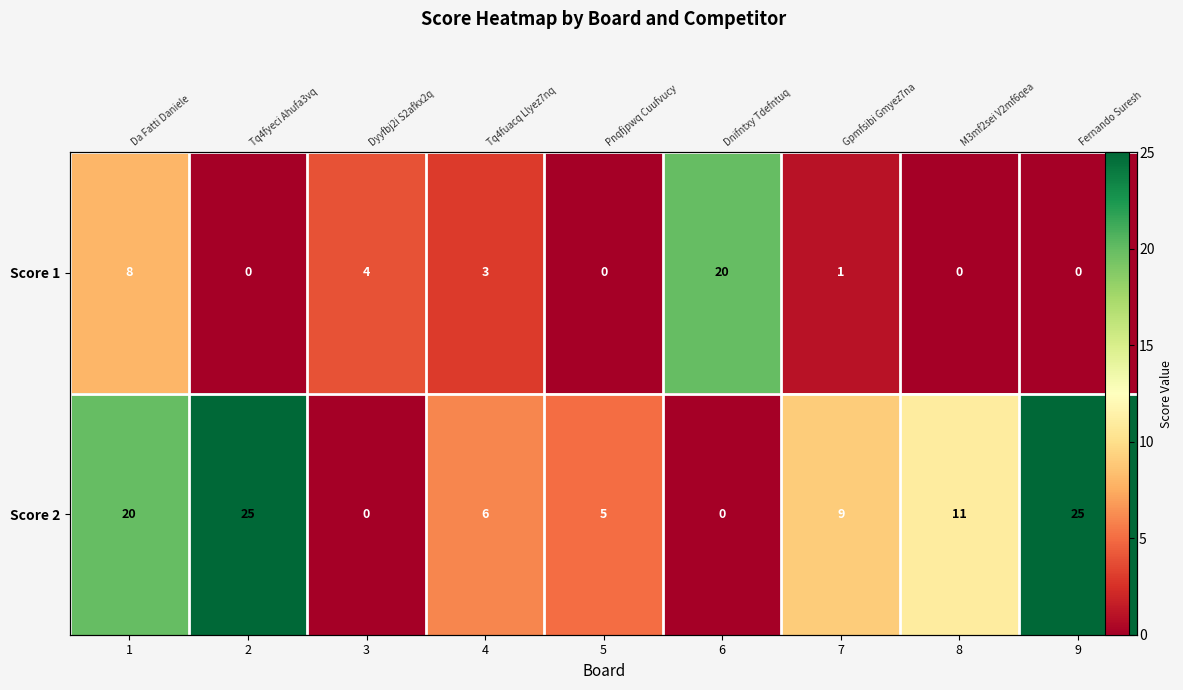

List the series in order of their peak value, lowest first.

Score 1, Score 2